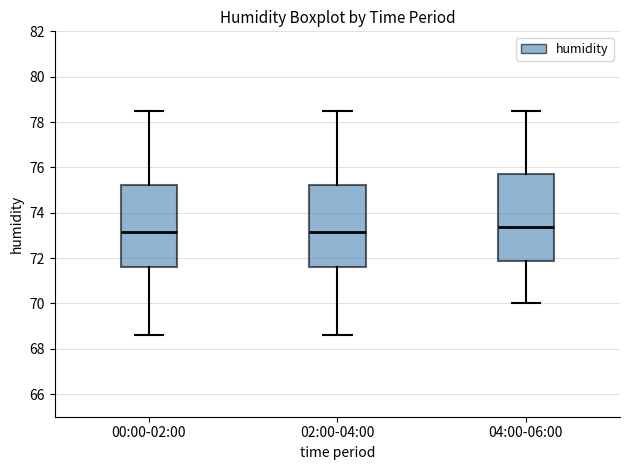

Reading left to right, transcribe this box plot: for each box, give where its median line is, the range the box spans, and where its two whiskers end, as read against the y-axis. The values are not printed on the chart, so give them approximately, as read against the axis.

00:00-02:00: median 73.2, box 71.6 to 75.2, whiskers 68.6 to 78.6
02:00-04:00: median 73.2, box 71.6 to 75.2, whiskers 68.6 to 78.6
04:00-06:00: median 73.4, box 71.8 to 75.8, whiskers 70.0 to 78.6